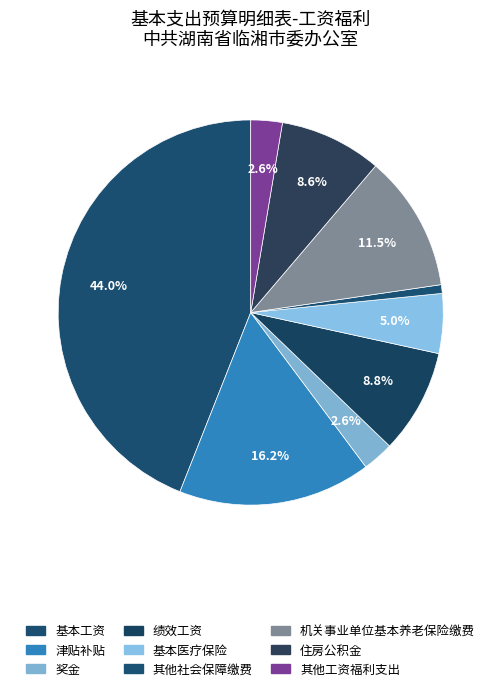

True or false: 奖金 accounts for 3% of the total.

True